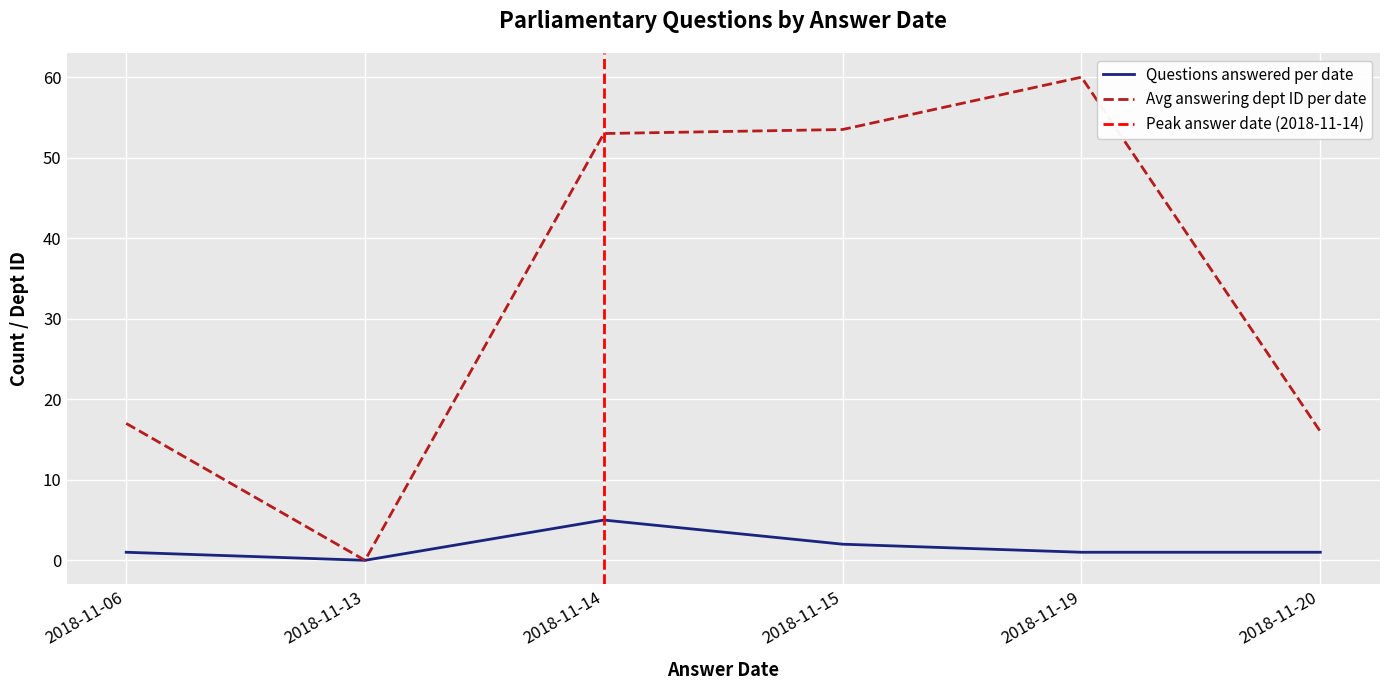

Is the value of Avg answering dept ID per date at 2018-11-13 greater than the value of Questions answered per date at 2018-11-15?

No